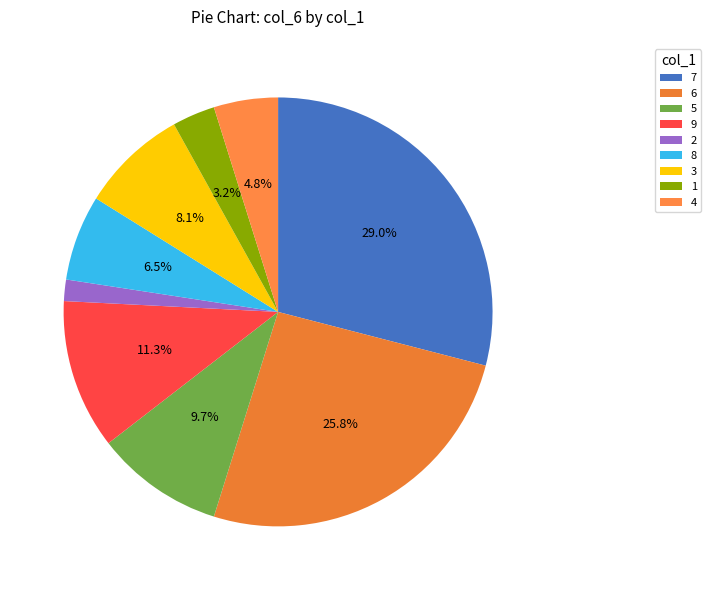

To the nearest percent, what is the difference between the largest and smallest slice percentages?

27%